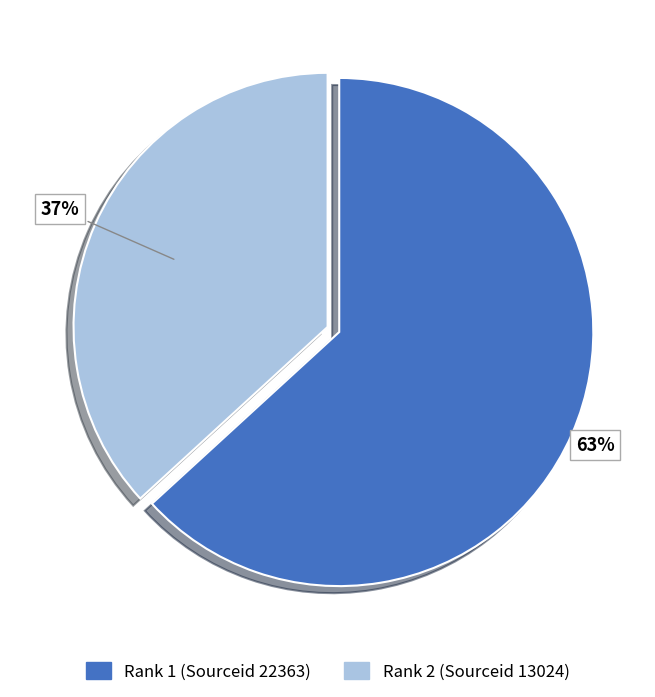

To the nearest percent, what is the difference between the largest and smallest slice percentages?

26%